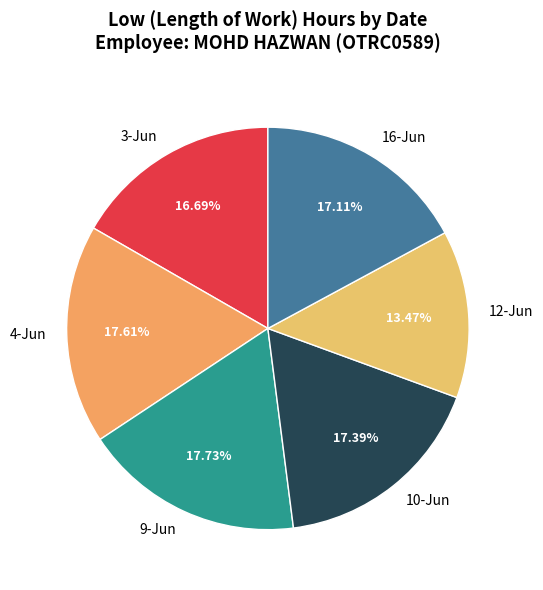

True or false: 4-Jun accounts for 18% of the total.

True